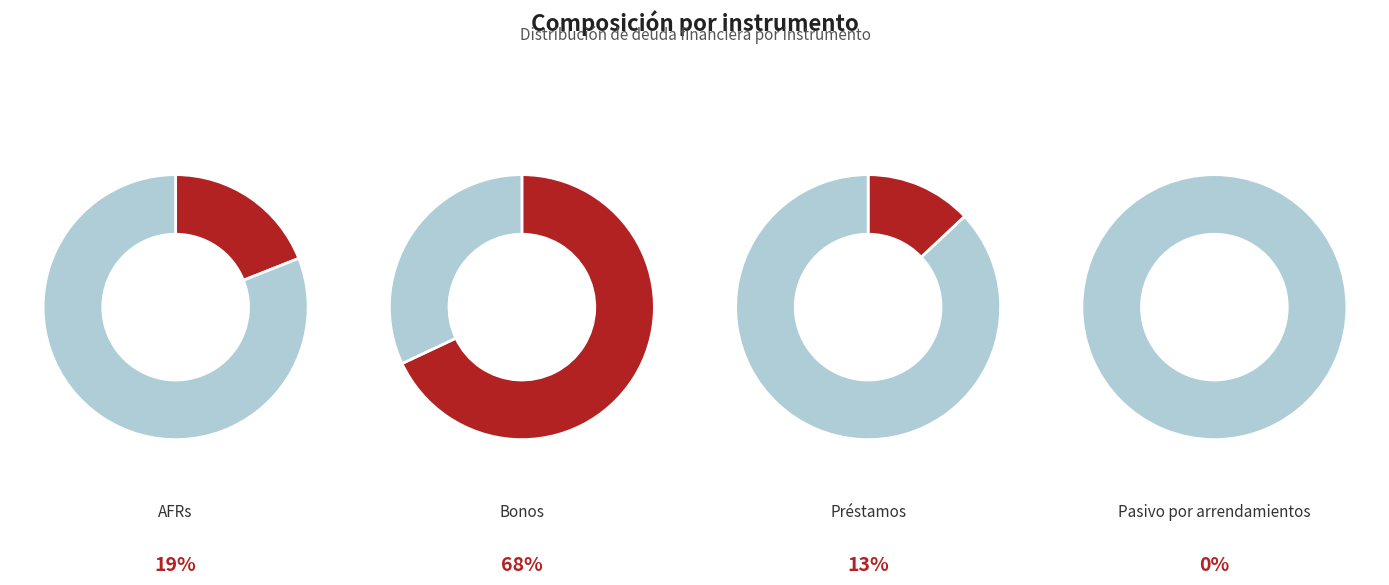

What percentage is the Bonos slice, to the nearest percent?

68%